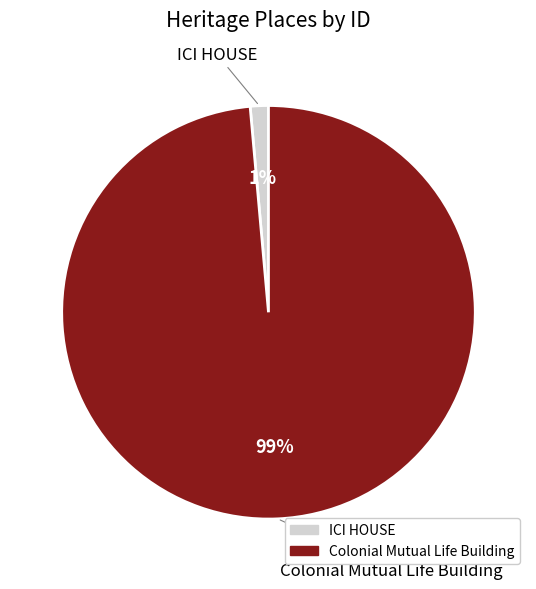

What is the majority slice?

Colonial Mutual Life Building